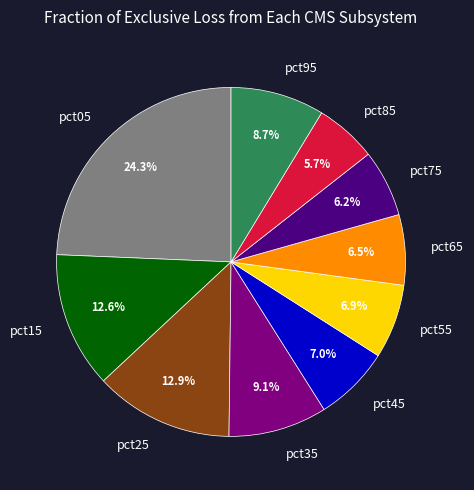

To the nearest percent, what percentage of the pie is pct15?

13%